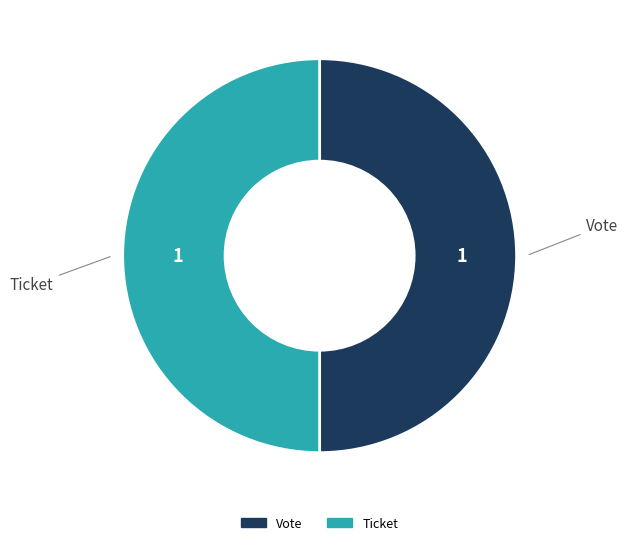

True or false: Ticket accounts for 59% of the total.

False